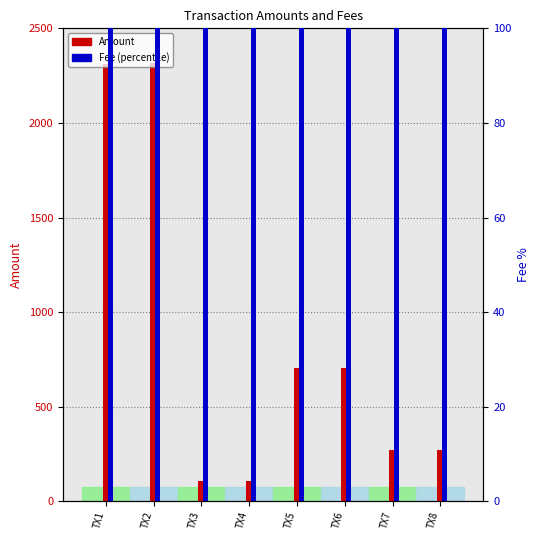

Is it true that Fee (percentile) equals 156 at TX3?

False